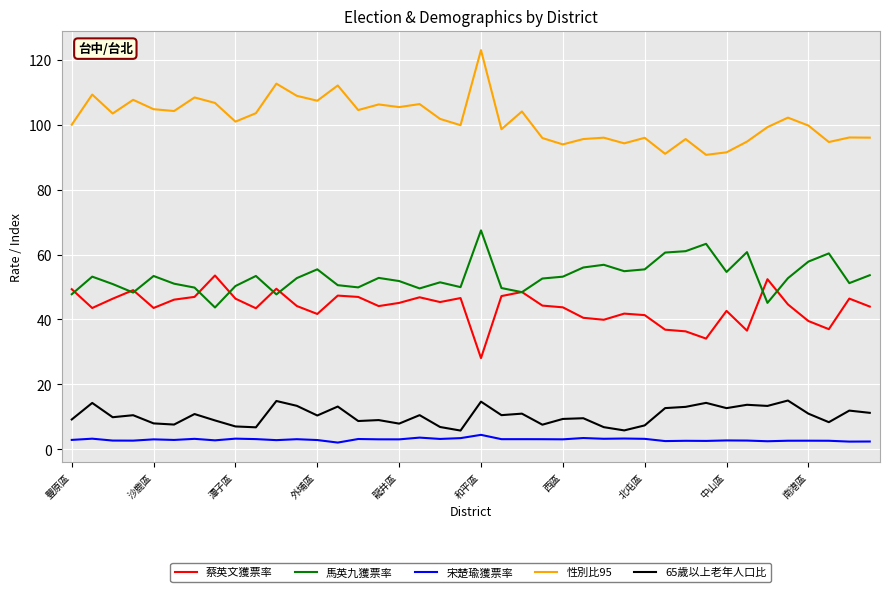

What are all the series names shown in the legend?

蔡英文獲票率, 馬英九獲票率, 宋楚瑜獲票率, 性別比95, 65歲以上老年人口比